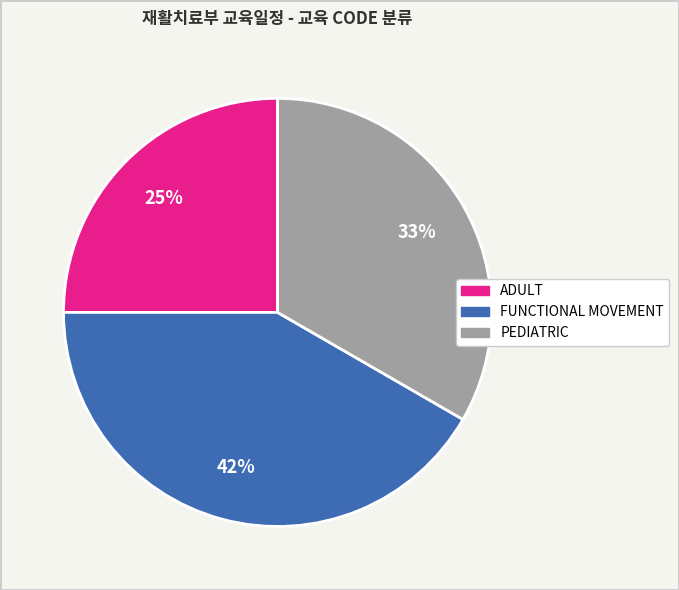

Combined, do ADULT and FUNCTIONAL MOVEMENT account for over 50%?

Yes